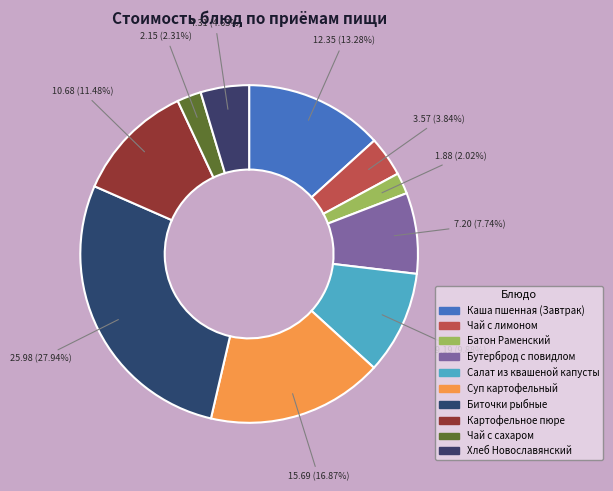

Is there a majority slice in this chart?

No